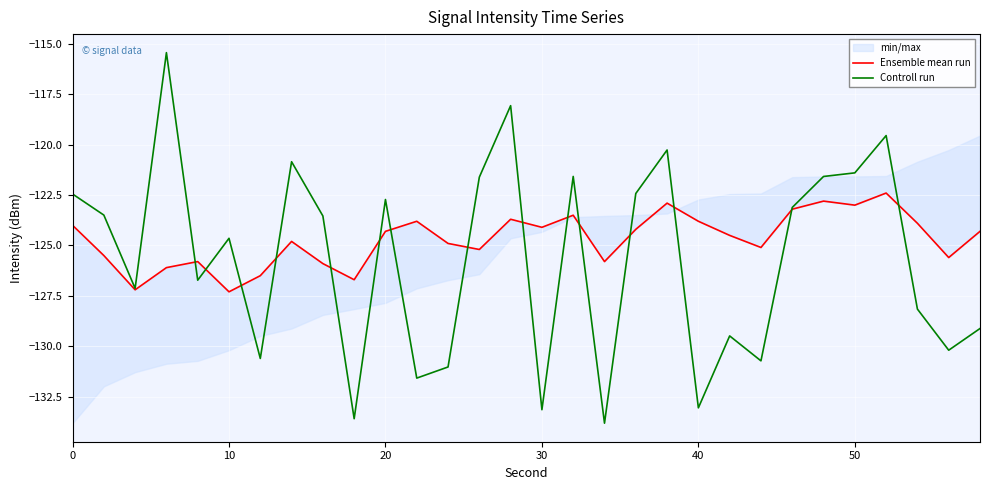

List the series in order of their overall mean, highest first.

Ensemble mean run, Controll run